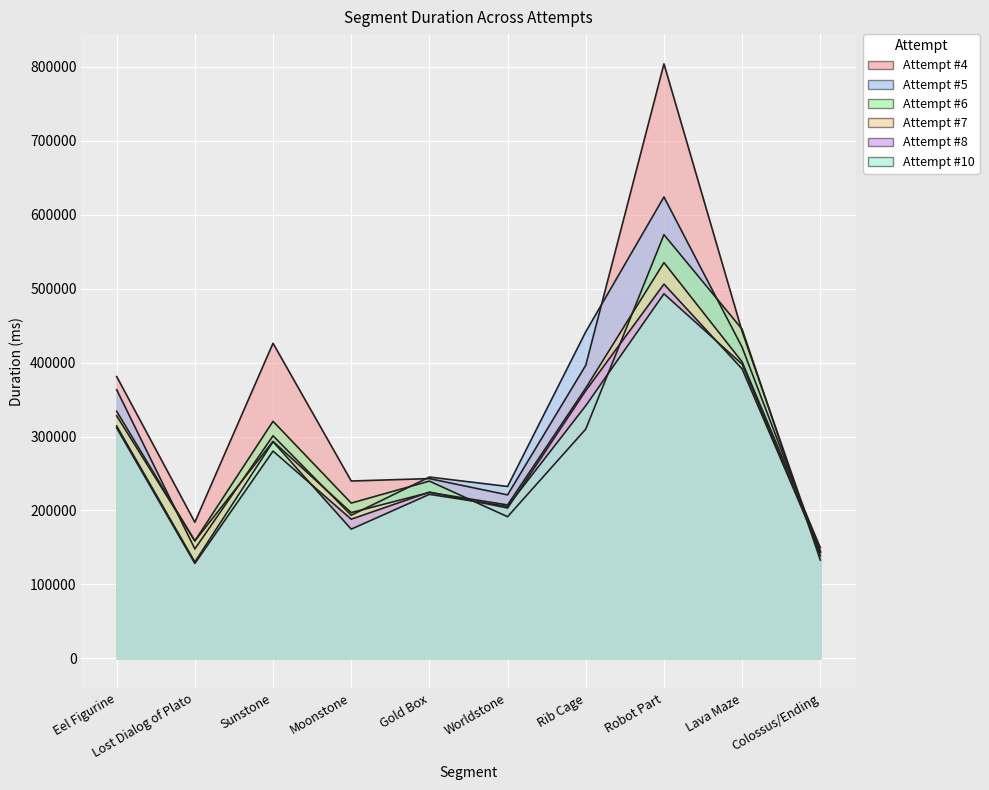

Between Lost Dialog of Plato and Colossus/Ending, which series saw the biggest shift?

Attempt #4